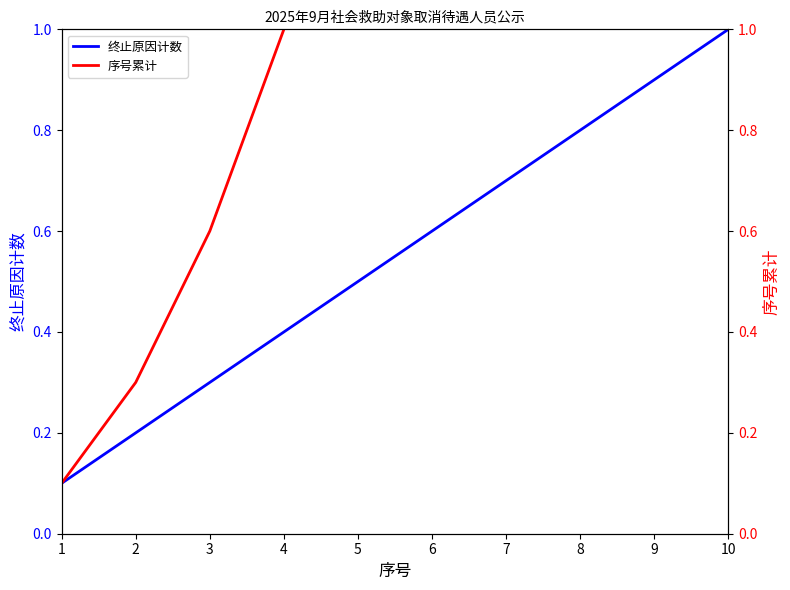

How many categories are shown in the chart?

10